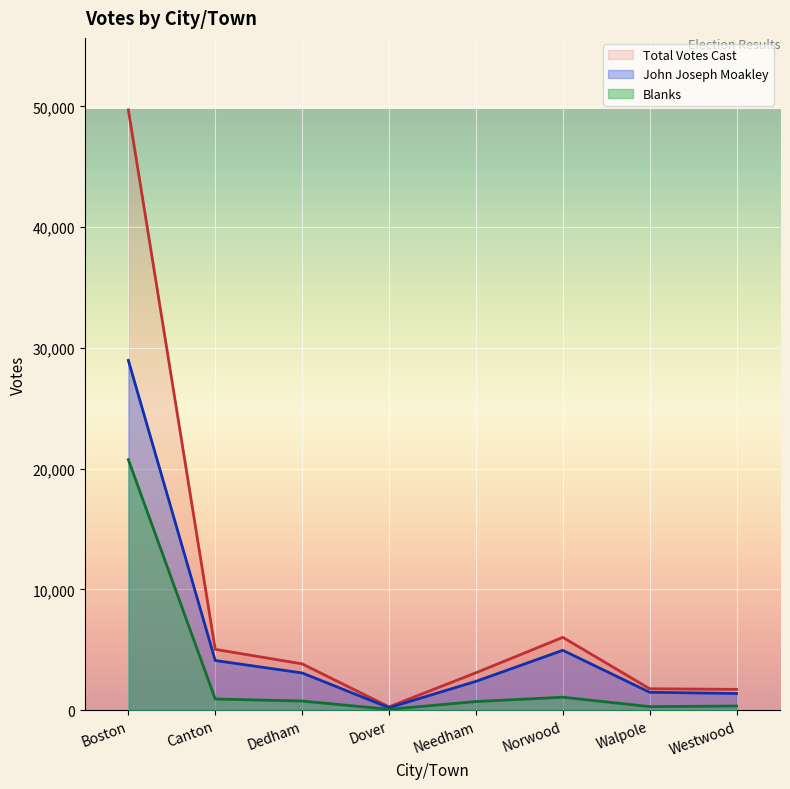

Reading left to right, what are all the values shown in this chart?

John Joseph Moakley: 28962	4109	3080	203	2383	4955	1480	1378
Blanks: 20739	924	753	69	710	1071	291	342
Total Votes Cast: 49702	5033	3833	272	3093	6026	1772	1720